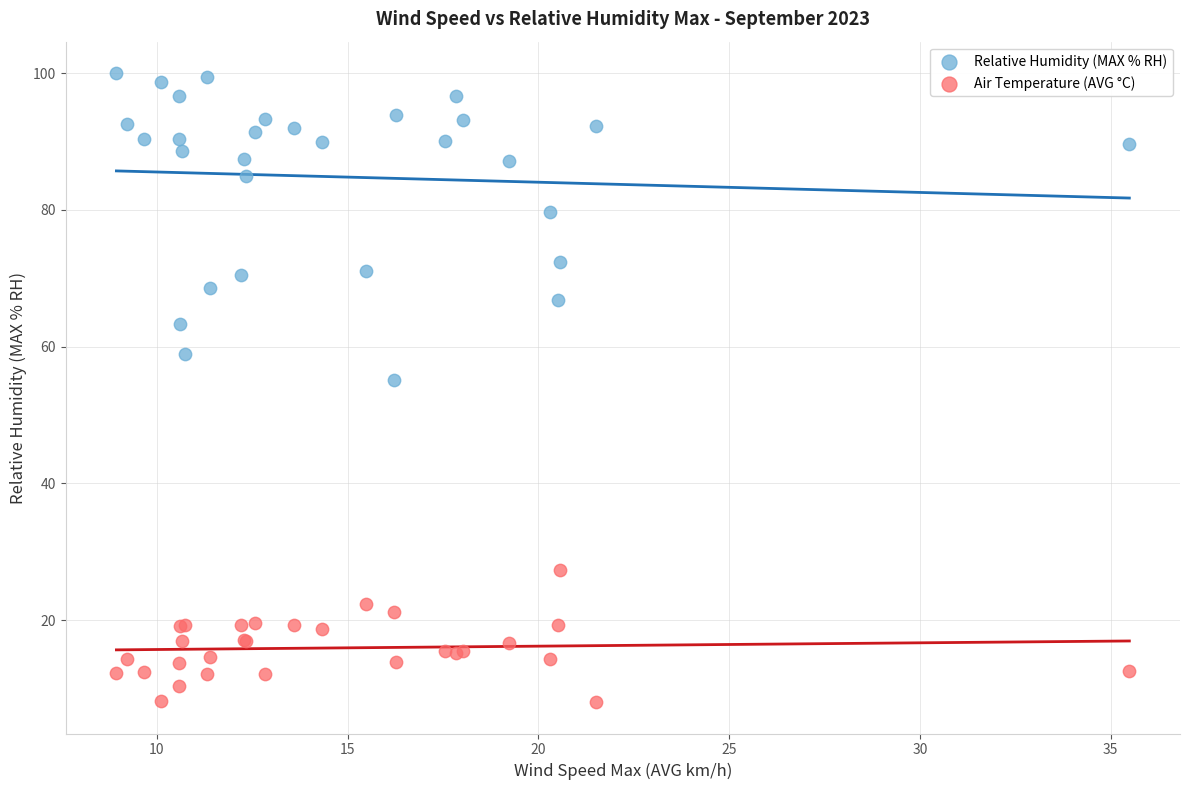

Which series has the largest Y range (max minus min)?

Relative Humidity (MAX % RH)